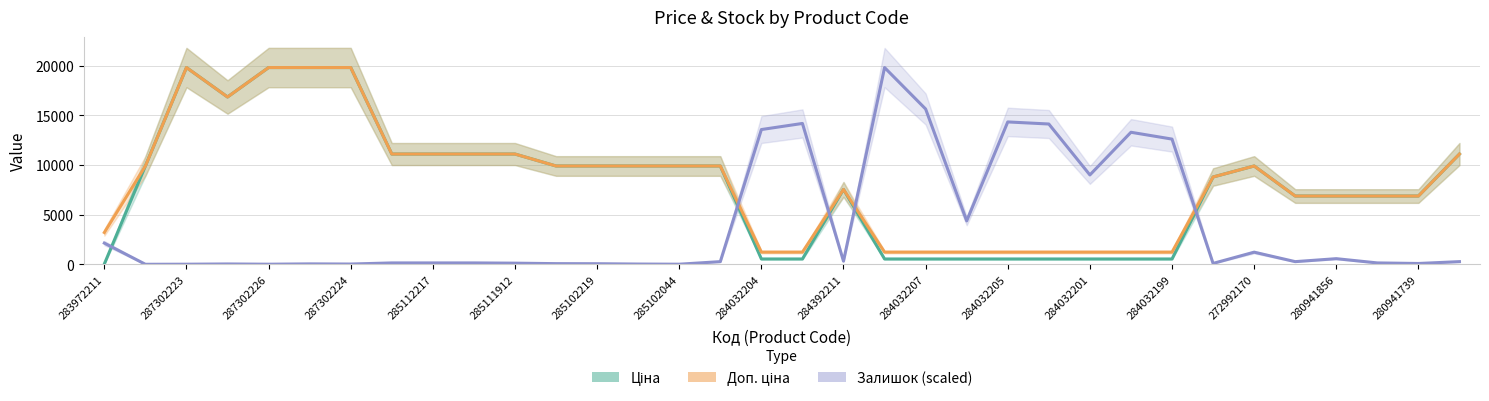

What are all the series names shown in the legend?

Ціна, Доп. ціна, Залишок